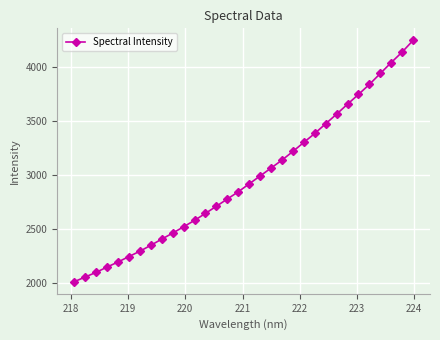

What is the value of the 30th point from the left?

4044.7